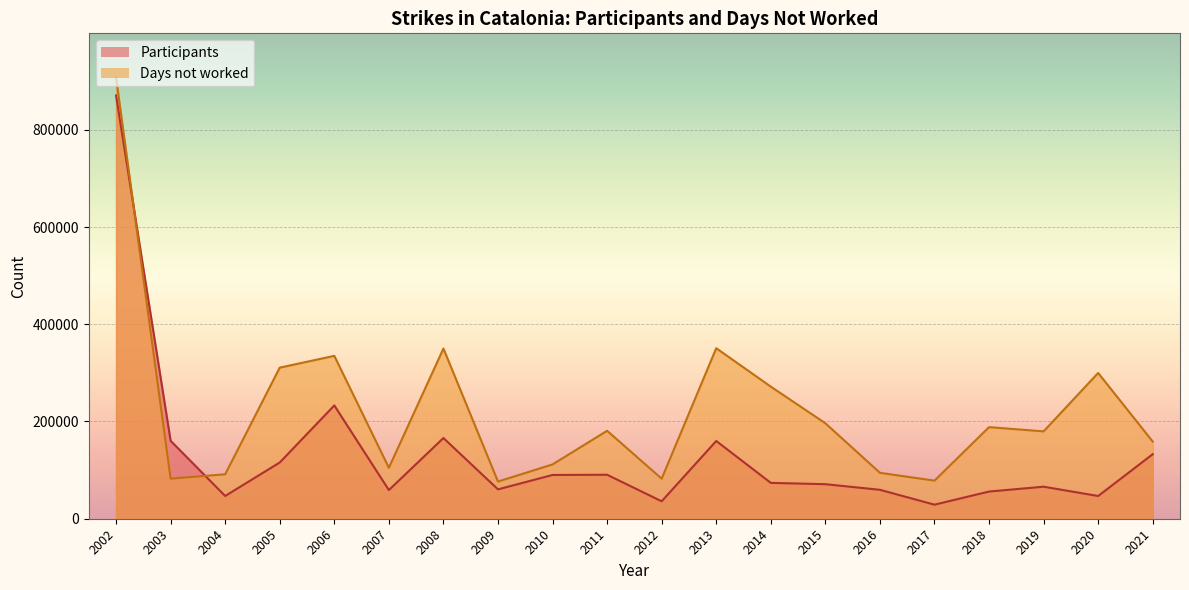

At 2014, list the series in order from largest to smallest.

Days not worked, Participants